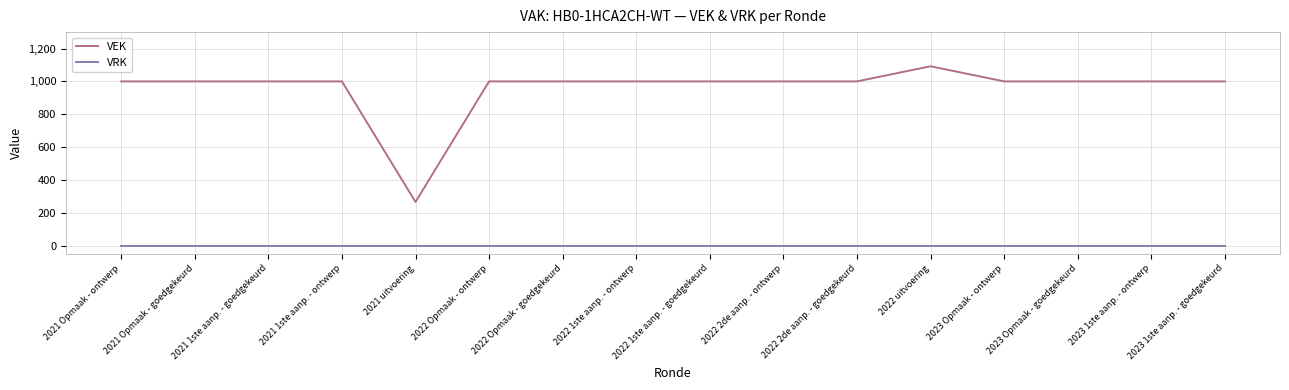

Is this an area chart (filled region under the line)?

No